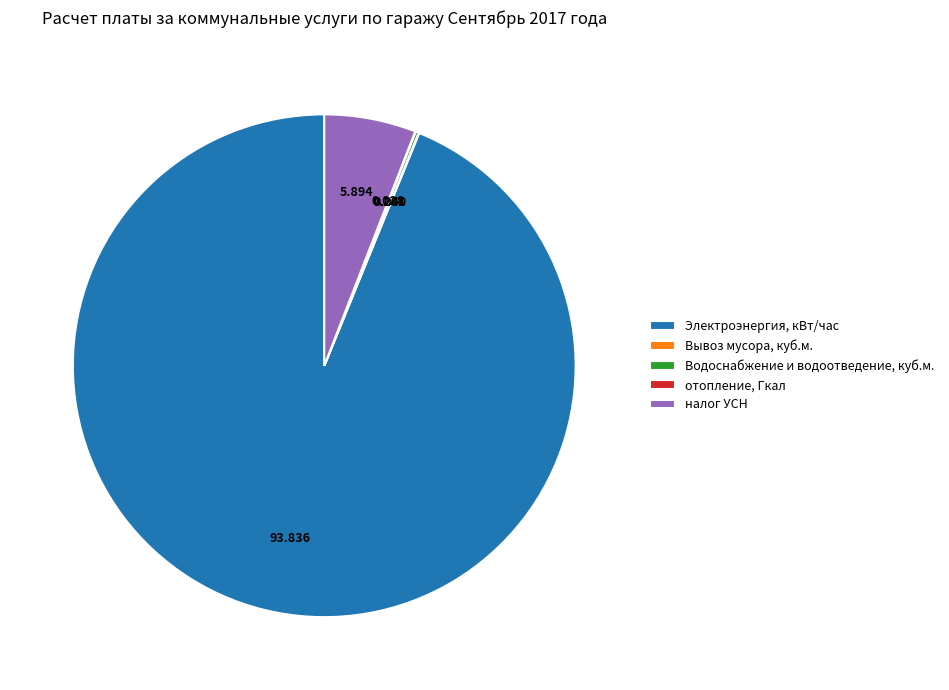

Between налог УСН and Электроэнергия, кВт/час, which is larger?

Электроэнергия, кВт/час